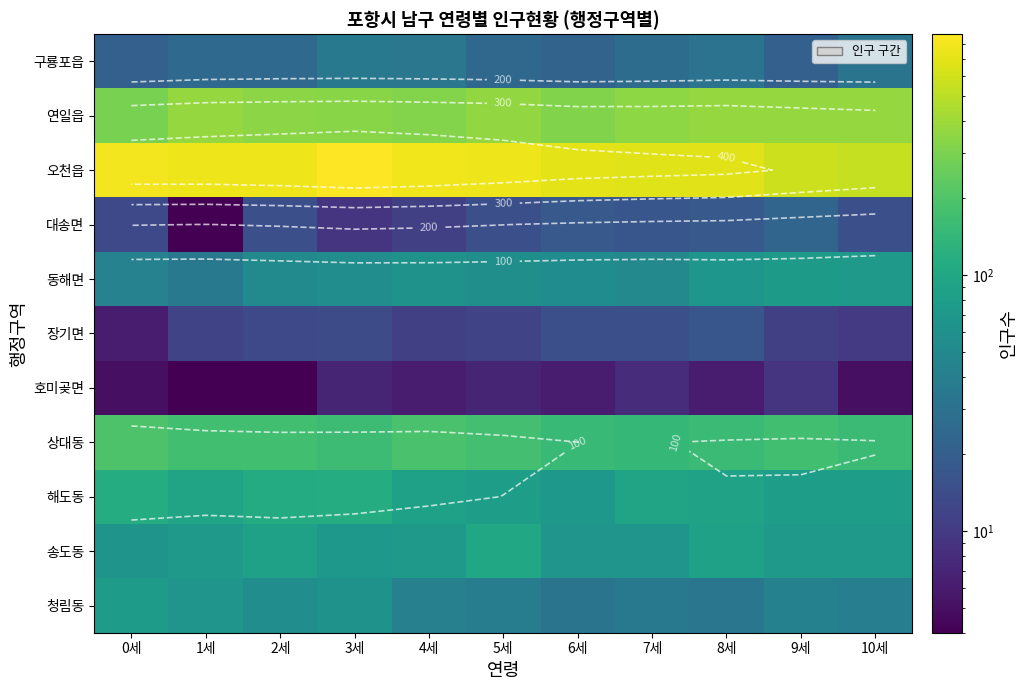

Which series has the largest range (max minus min)?

오천읍